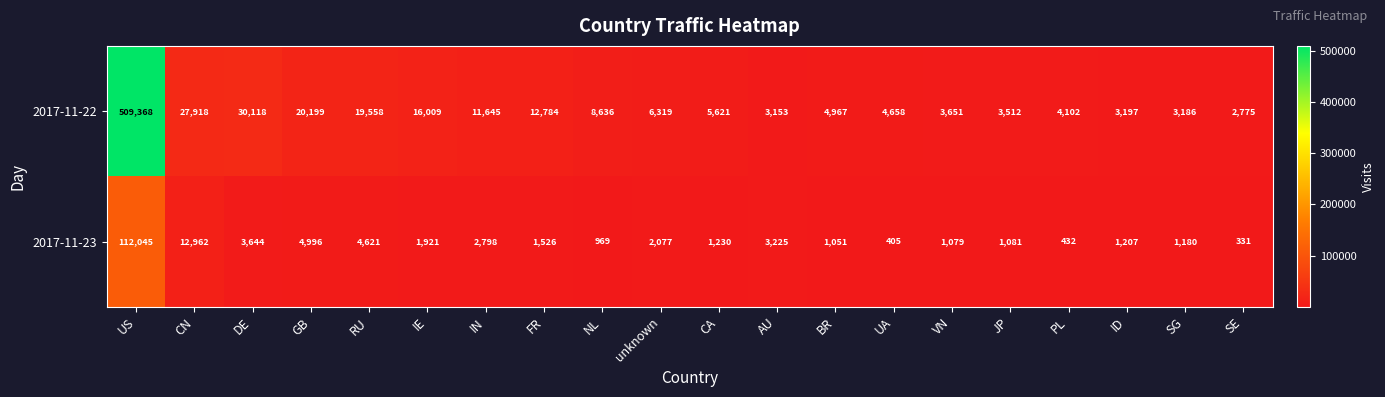

Which series changed the most between CA and SE?

2017-11-22